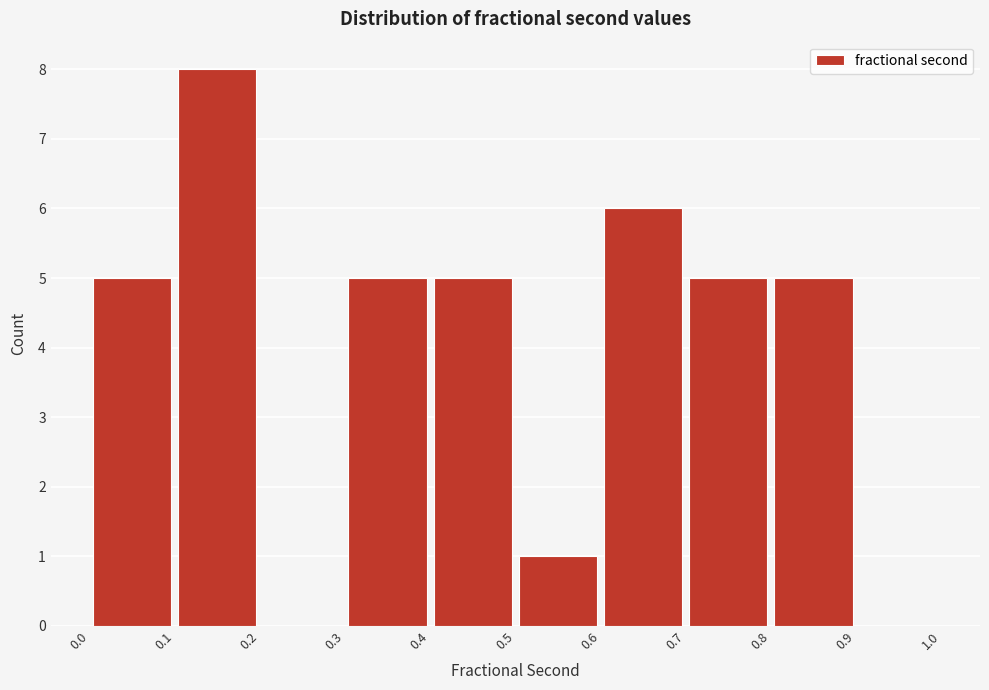

How tall is the bar that spans 0.4 to 0.5 on the x-axis? The values are not printed on the chart, so give them approximately, as read against the axis.

5